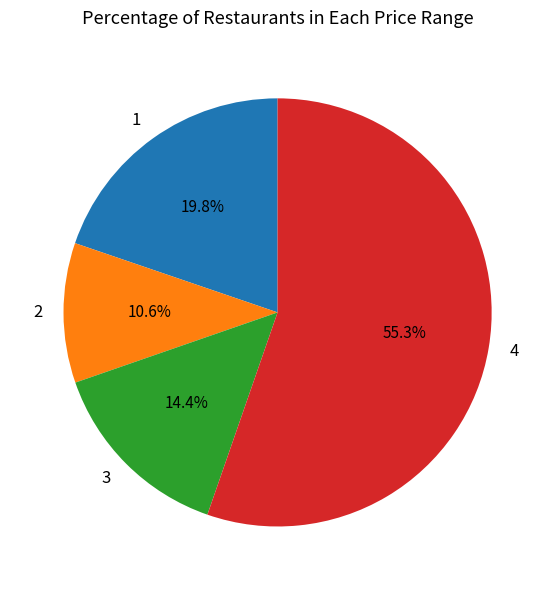

How much of the chart is everything except 1?

80.2%